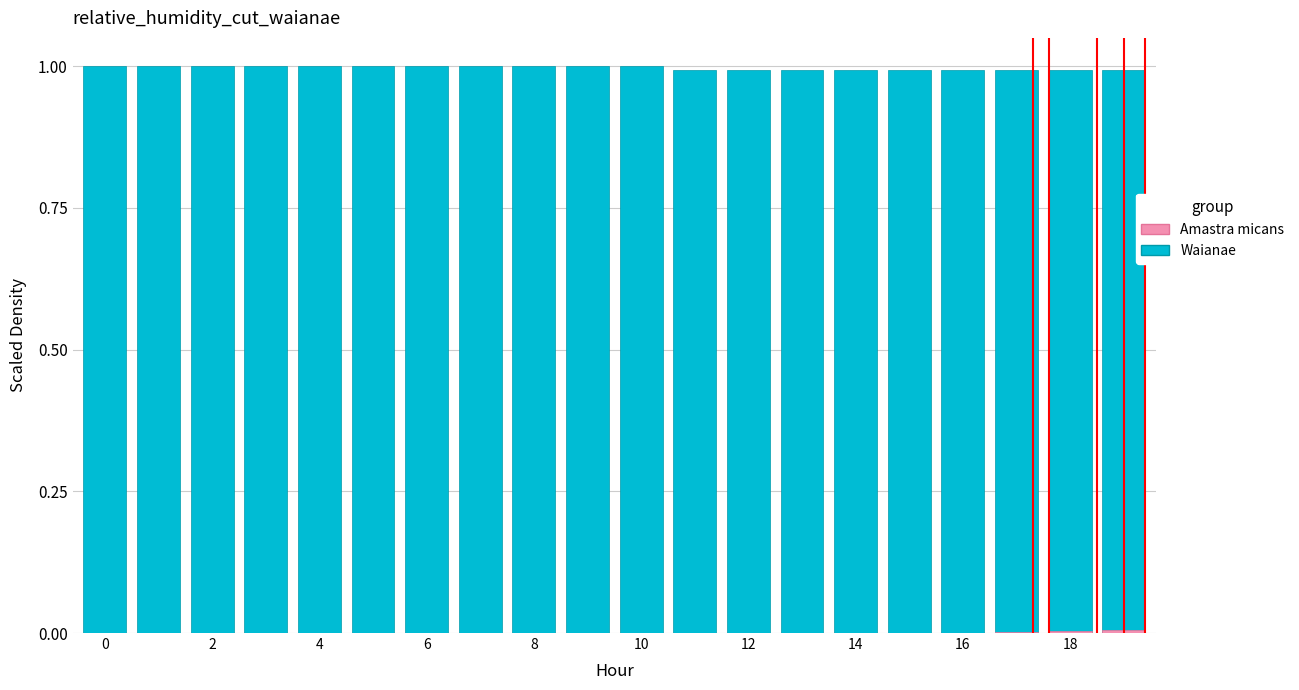

What is the difference between the highest and lowest values at 18?

1.0